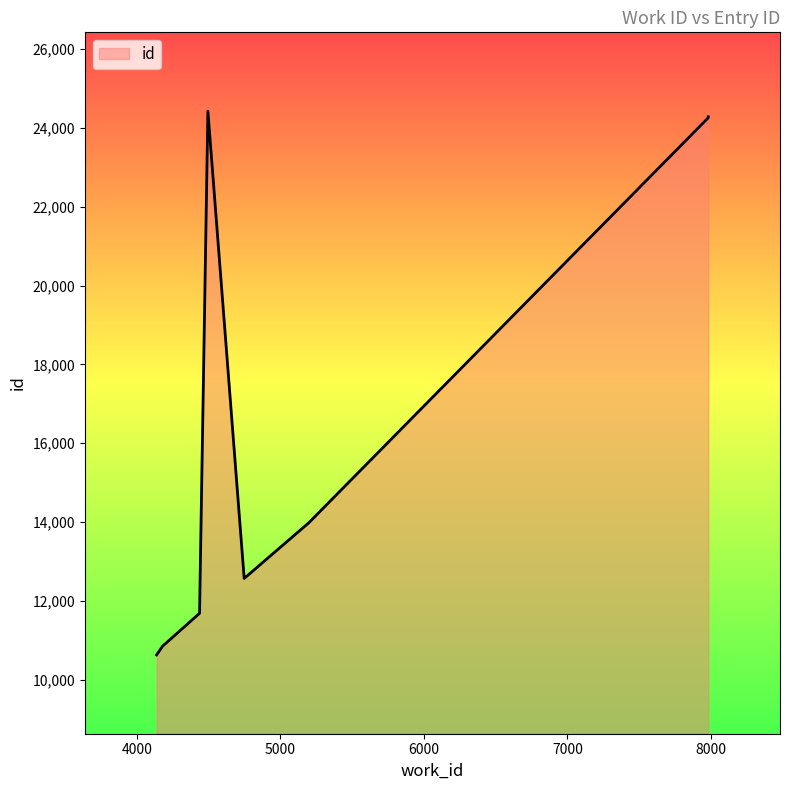

What is the ratio of the value at 4748 to the value at 4138?

1.2